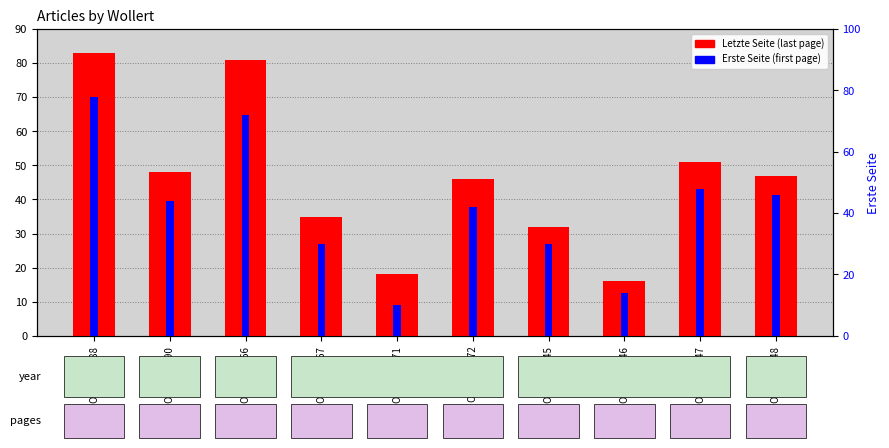

Between OPUS4-6988 and OPUS4-6948, which is larger?

OPUS4-6988